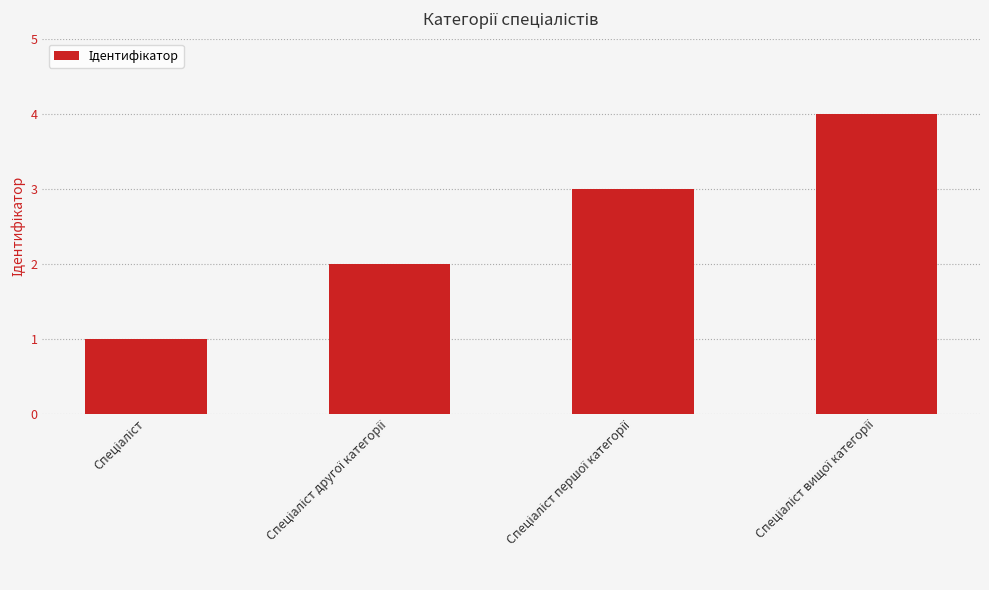

What is the maximum value shown in the chart?

4